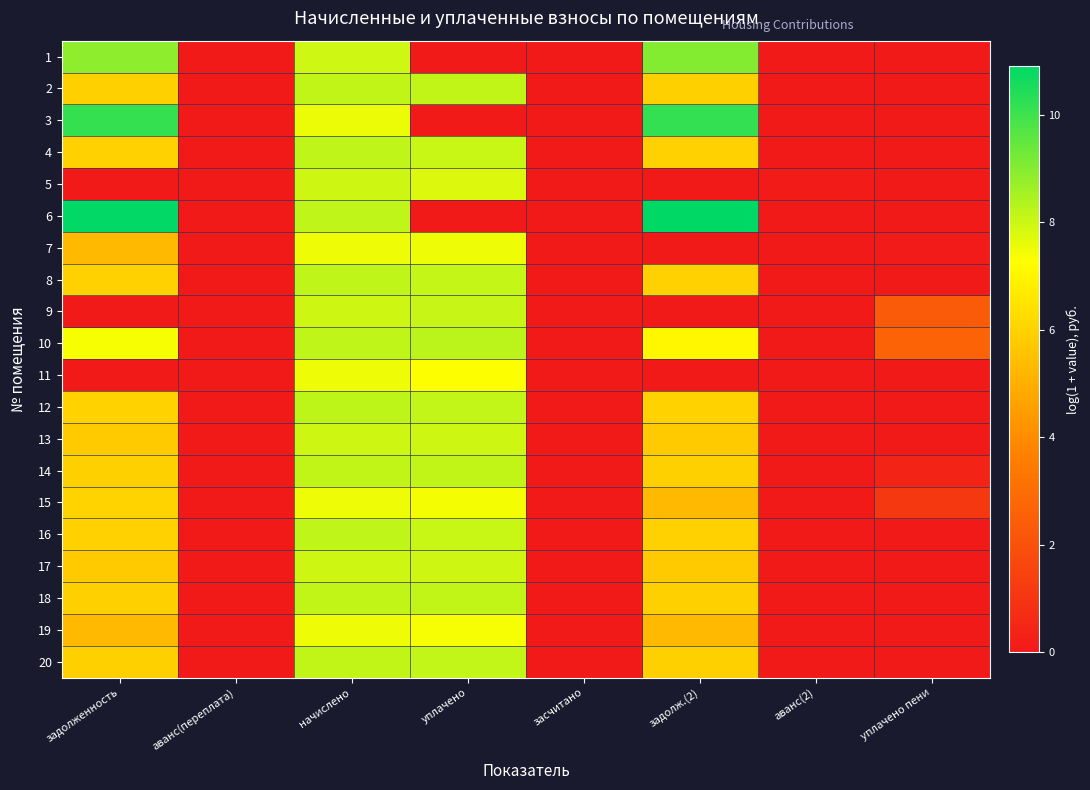

Reading right to left, list all the values displayed in this chart.

1: уплачено пени=0.0	аванс(2)=0.0	задолж.(2)=9.0	засчитано=0.0	уплачено=0.0	начислено=8.0	аванс(переплата)=0.0	задолженность=8.9
2: уплачено пени=0.0	аванс(2)=0.0	задолж.(2)=6.0	засчитано=0.0	уплачено=8.1	начислено=8.2	аванс(переплата)=0.0	задолженность=6.0
3: уплачено пени=0.0	аванс(2)=0.0	задолж.(2)=10.2	засчитано=0.0	уплачено=0.0	начислено=7.5	аванс(переплата)=0.0	задолженность=10.1
4: уплачено пени=0.0	аванс(2)=0.0	задолж.(2)=6.0	засчитано=0.0	уплачено=8.0	начислено=8.2	аванс(переплата)=0.0	задолженность=6.0
5: уплачено пени=0.0	аванс(2)=0.1	задолж.(2)=0.0	засчитано=0.0	уплачено=7.8	начислено=8.0	аванс(переплата)=0.0	задолженность=0.0
6: уплачено пени=0.0	аванс(2)=0.0	задолж.(2)=10.9	засчитано=0.0	уплачено=0.0	начислено=8.2	аванс(переплата)=0.0	задолженность=10.9
7: уплачено пени=0.1	аванс(2)=0.0	задолж.(2)=0.0	засчитано=0.0	уплачено=7.5	начислено=7.5	аванс(переплата)=0.0	задолженность=5.3
8: уплачено пени=0.0	аванс(2)=0.0	задолж.(2)=6.0	засчитано=0.0	уплачено=8.1	начислено=8.2	аванс(переплата)=0.0	задолженность=6.0
9: уплачено пени=2.4	аванс(2)=0.0	задолж.(2)=0.0	засчитано=0.0	уплачено=8.1	начислено=8.0	аванс(переплата)=0.0	задолженность=0.0
10: уплачено пени=2.7	аванс(2)=0.0	задолж.(2)=7.1	засчитано=0.0	уплачено=8.2	начислено=8.2	аванс(переплата)=0.0	задолженность=7.4
11: уплачено пени=0.0	аванс(2)=0.0	задолж.(2)=0.0	засчитано=0.0	уплачено=7.3	начислено=7.5	аванс(переплата)=0.0	задолженность=0.0
12: уплачено пени=0.0	аванс(2)=0.0	задолж.(2)=6.0	засчитано=0.0	уплачено=8.1	начислено=8.2	аванс(переплата)=0.0	задолженность=6.0
13: уплачено пени=0.0	аванс(2)=0.0	задолж.(2)=5.8	засчитано=0.0	уплачено=8.0	начислено=8.0	аванс(переплата)=0.0	задолженность=5.8
14: уплачено пени=0.4	аванс(2)=0.0	задолж.(2)=6.0	засчитано=0.0	уплачено=8.1	начислено=8.2	аванс(переплата)=0.0	задолженность=6.0
15: уплачено пени=1.1	аванс(2)=0.0	задолж.(2)=5.3	засчитано=0.0	уплачено=7.4	начислено=7.5	аванс(переплата)=0.0	задолженность=6.0
16: уплачено пени=0.0	аванс(2)=0.0	задолж.(2)=6.0	засчитано=0.0	уплачено=8.0	начислено=8.2	аванс(переплата)=0.0	задолженность=6.0
17: уплачено пени=0.0	аванс(2)=0.0	задолж.(2)=5.8	засчитано=0.0	уплачено=8.0	начислено=8.0	аванс(переплата)=0.0	задолженность=5.8
18: уплачено пени=0.0	аванс(2)=0.0	задолж.(2)=6.0	засчитано=0.0	уплачено=8.1	начислено=8.2	аванс(переплата)=0.0	задолженность=6.0
19: уплачено пени=0.0	аванс(2)=0.0	задолж.(2)=5.3	засчитано=0.0	уплачено=7.4	начислено=7.5	аванс(переплата)=0.0	задолженность=5.3
20: уплачено пени=0.0	аванс(2)=0.0	задолж.(2)=6.0	засчитано=0.0	уплачено=8.1	начислено=8.1	аванс(переплата)=0.0	задолженность=6.0